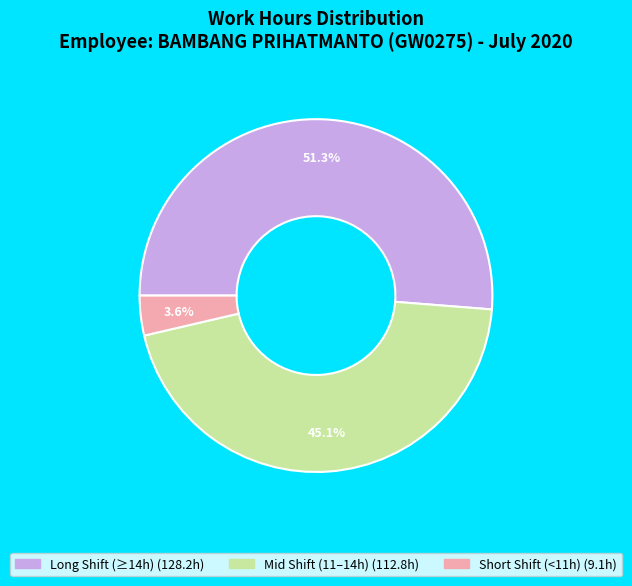

Does any single category account for the majority?

Yes